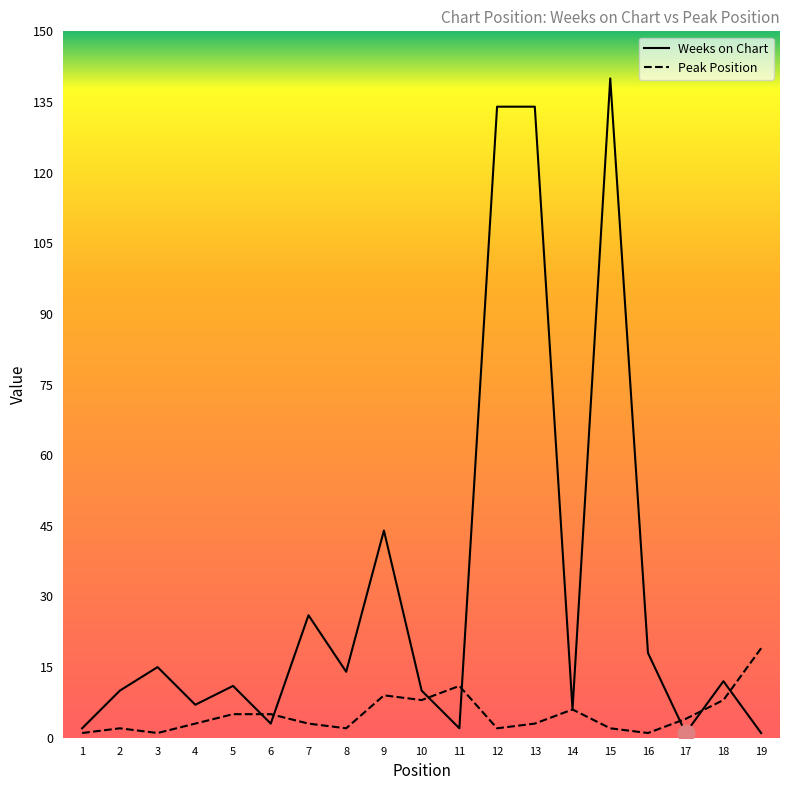

List the series in order of their overall mean, highest first.

Weeks on Chart, Peak Position